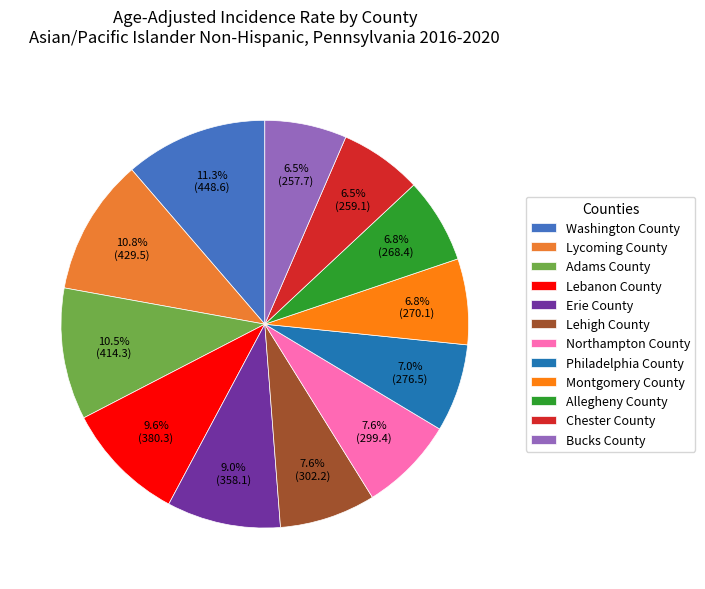

Do Erie County and Allegheny County together represent more than half of the pie?

No